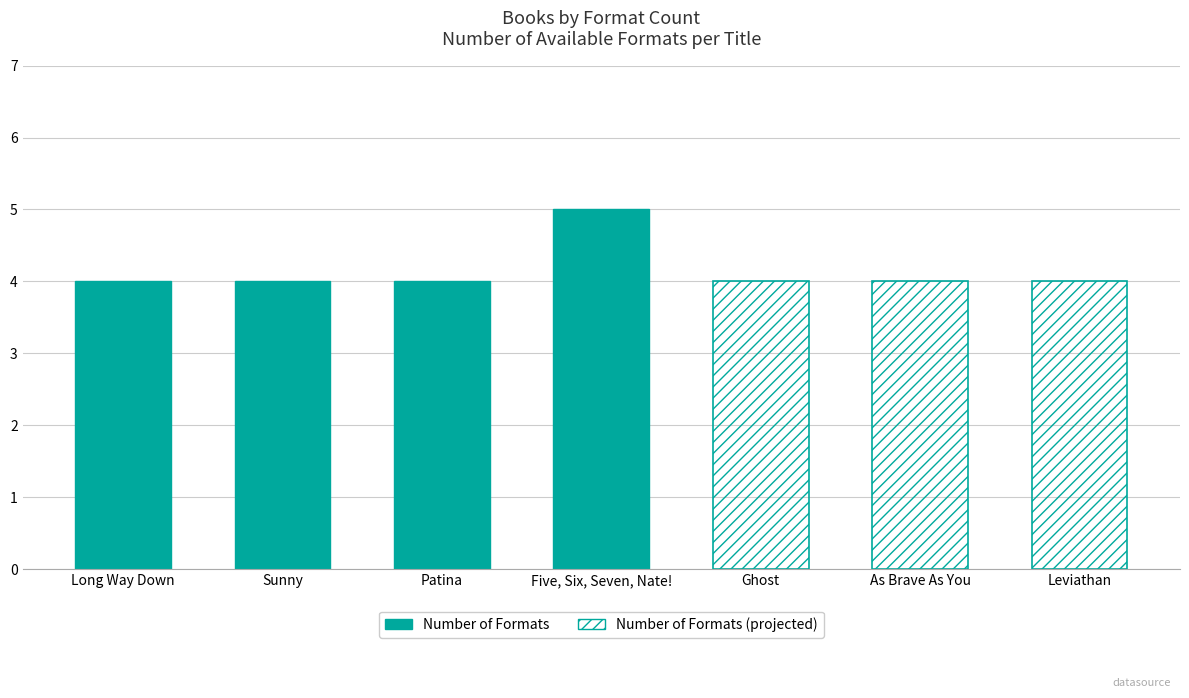

List the labels in order of value, smallest first.

Long Way Down, Sunny, Patina, Ghost, As Brave As You, Leviathan, Five, Six, Seven, Nate!